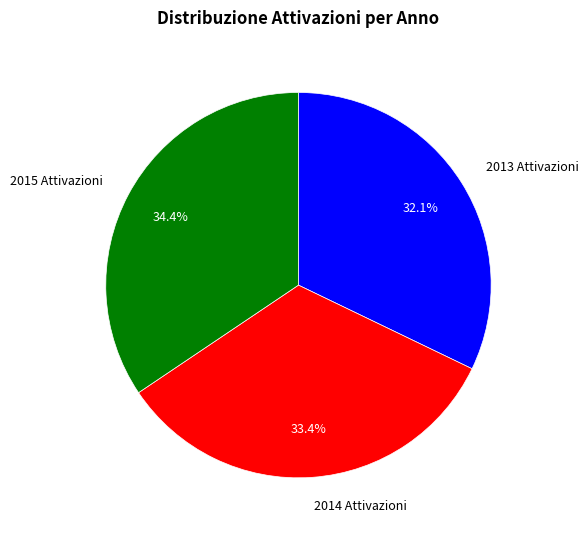

Which slice is the smallest?

2013 Attivazioni